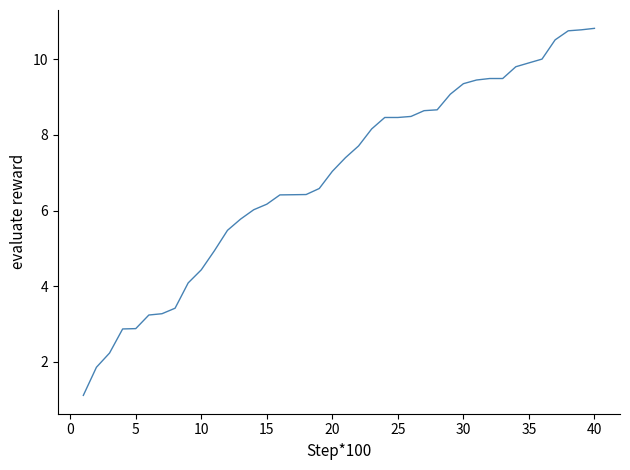

What is the difference between the maximum and minimum values?

9.7